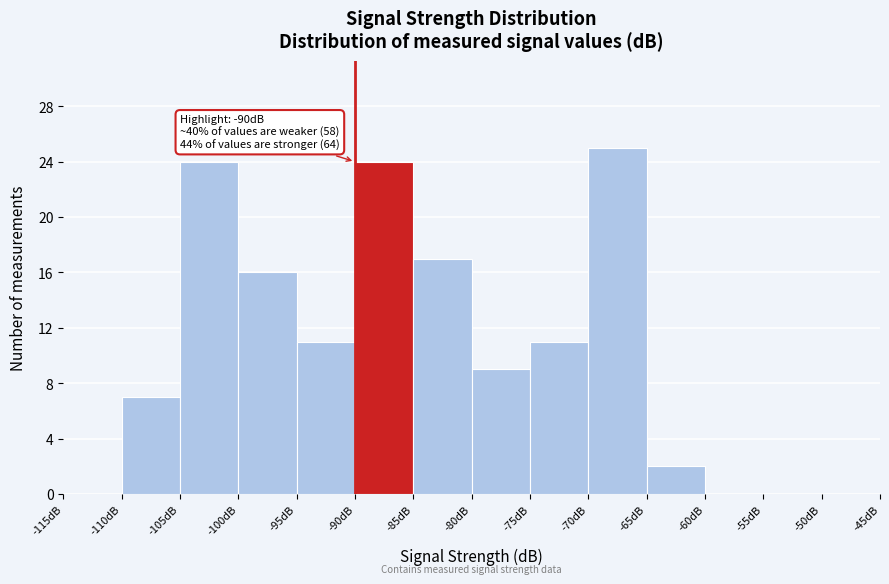

Which range on the x-axis has the tallest bar?

-70 to -65